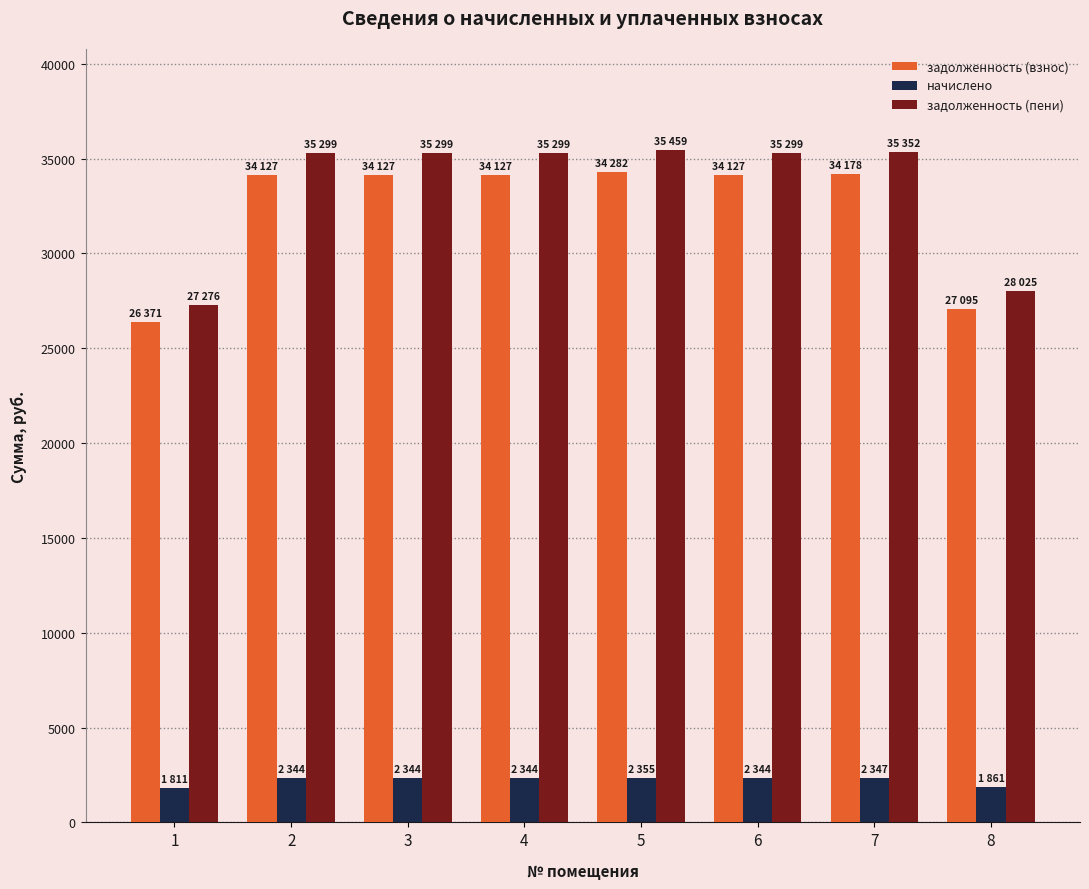

Are the bars grouped side by side (vs. stacked)?

Yes